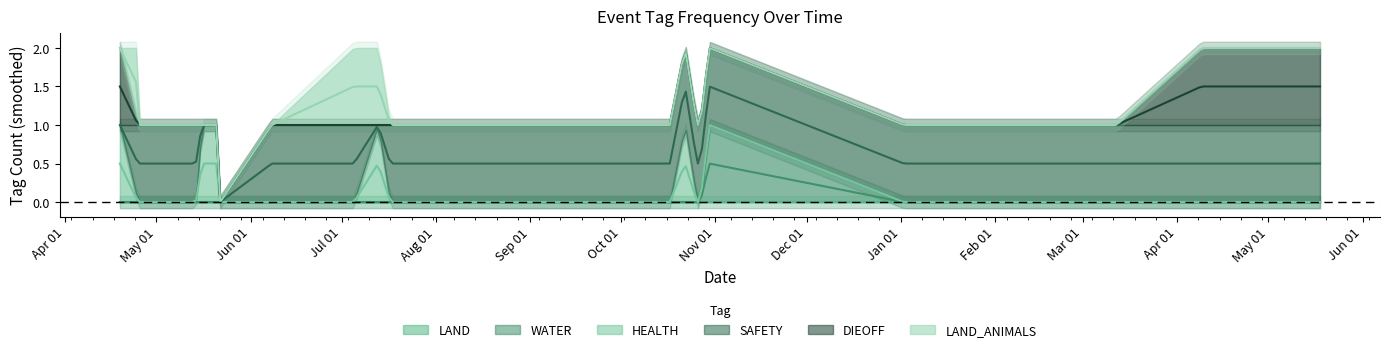

Does the chart have visible grid lines?

No